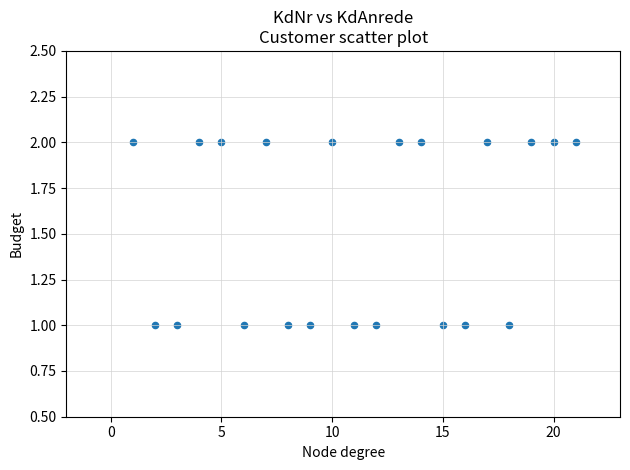

What is the range of X values (max minus min)?

20